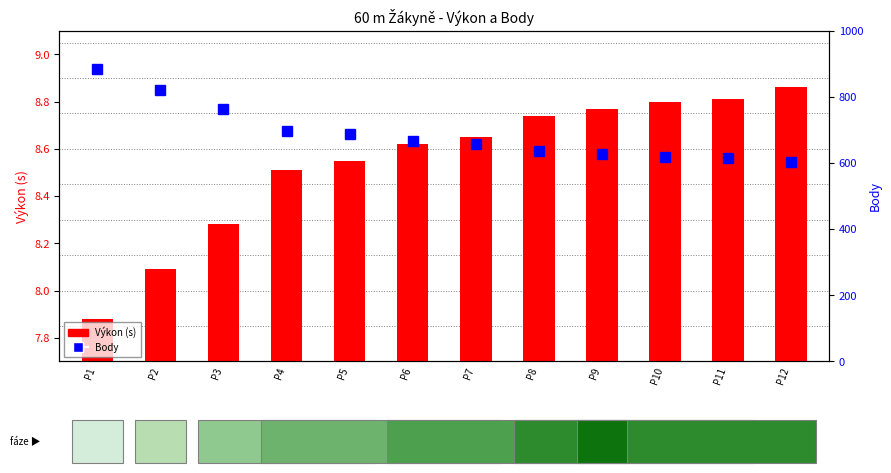

What is the difference between the Body values at P2 and P10?

203.0